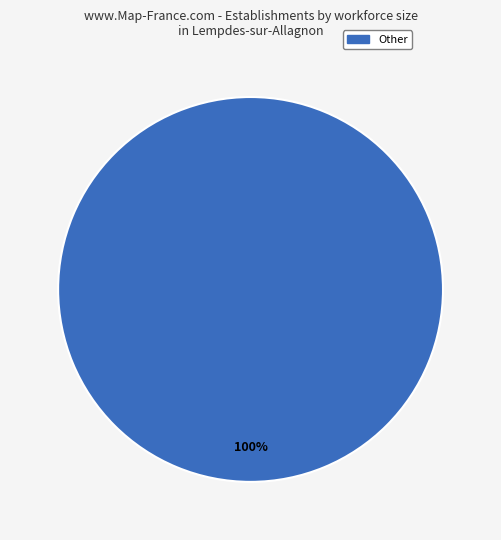

Is there any slice that represents more than half of the pie?

Yes